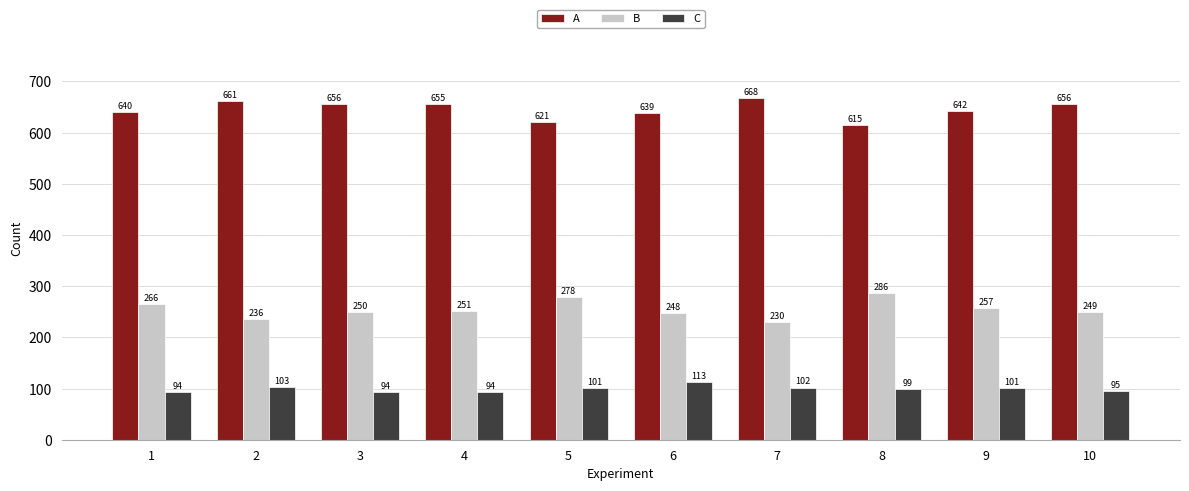

Is the value of A at 5 greater than the value of C at 2?

Yes